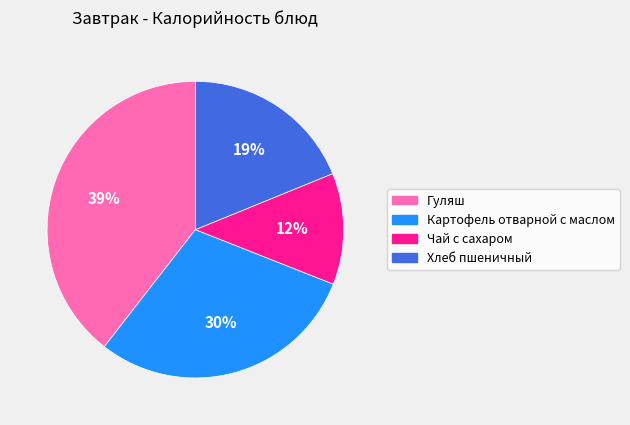

Does any single category account for the majority?

No